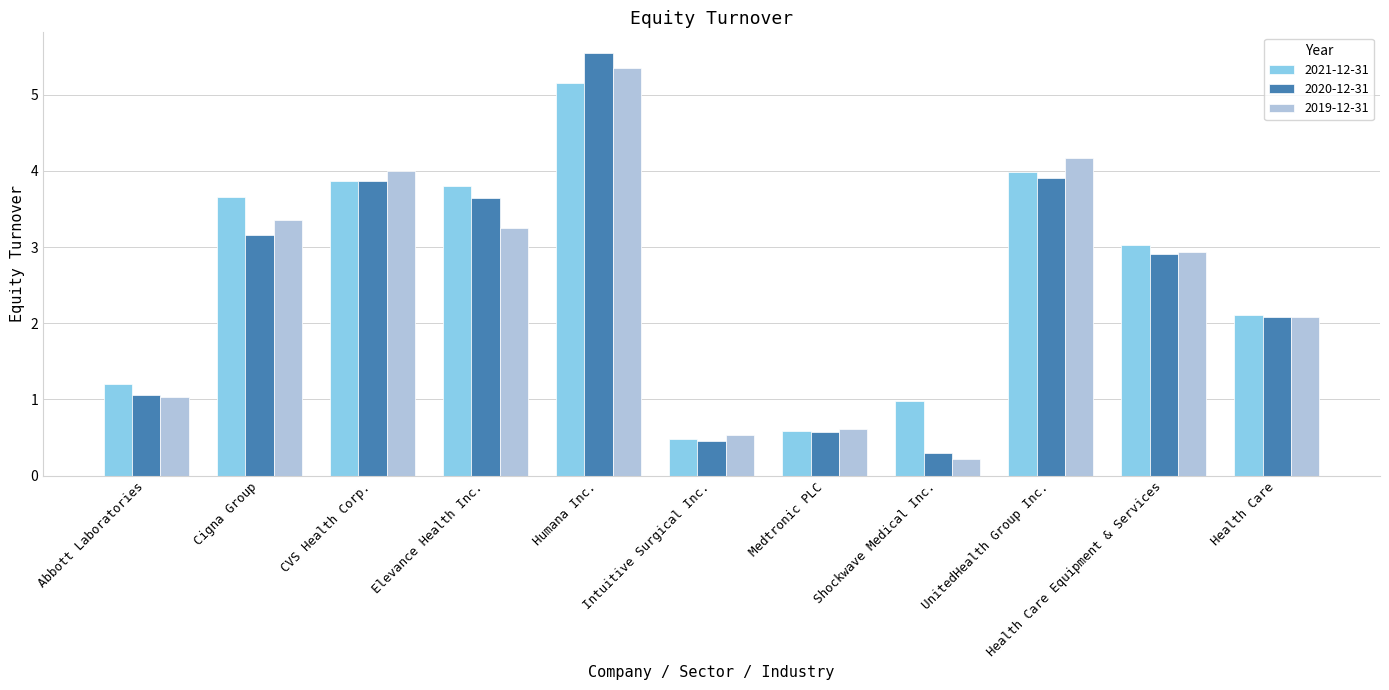

What is the average value of the 2021-12-31 series?

2.6